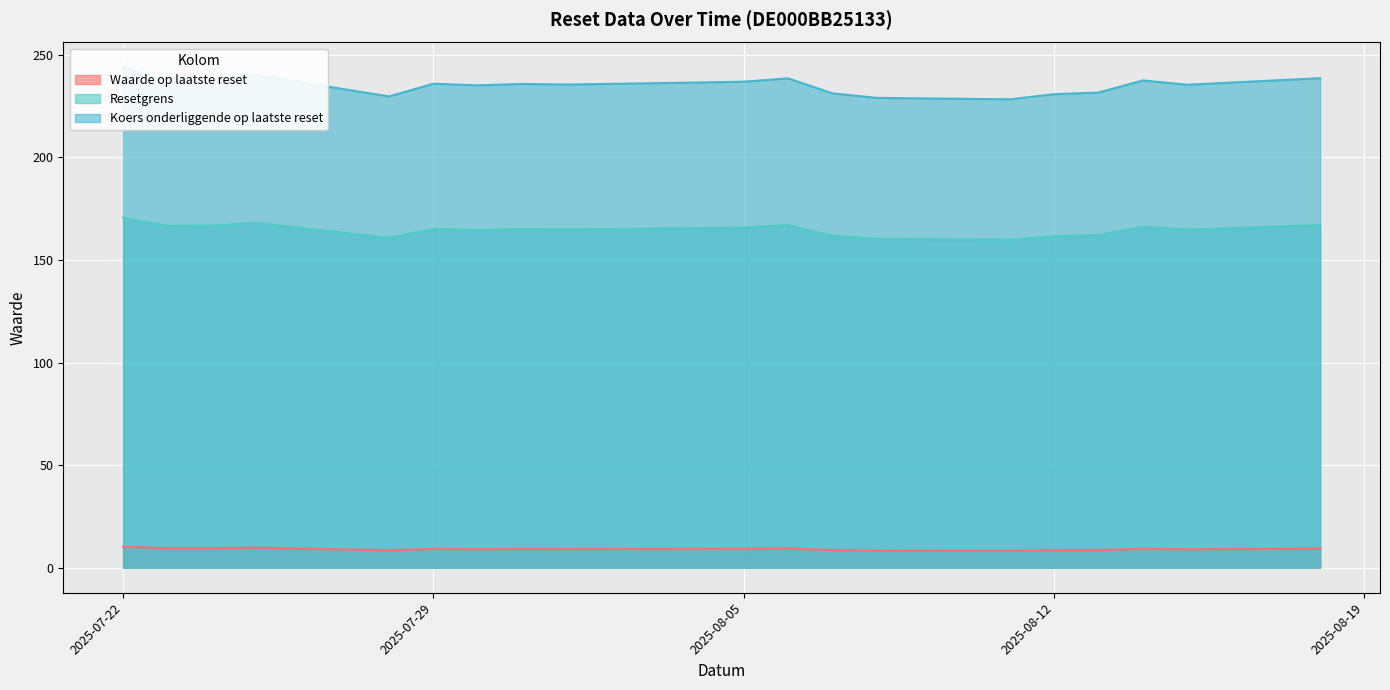

Reading right to left, extract all data points from this chart.

Waarde op laatste reset: 2025-07-22=10.3	2025-07-23=9.5	2025-07-24=9.6	2025-07-25=9.8	2025-07-28=8.5	2025-07-29=9.2	2025-07-30=9.1	2025-07-31=9.2	2025-08-01=9.1	2025-08-04=9.2	2025-08-05=9.3	2025-08-06=9.4	2025-08-07=8.6	2025-08-08=8.3	2025-08-11=8.2	2025-08-12=8.5	2025-08-13=8.6	2025-08-14=9.3	2025-08-15=9.0	2025-08-18=9.4
Resetgrens: 2025-07-22=170.7	2025-07-23=166.6	2025-07-24=166.7	2025-07-25=168.1	2025-07-28=160.8	2025-07-29=165.1	2025-07-30=164.6	2025-07-31=165.1	2025-08-01=164.8	2025-08-04=165.6	2025-08-05=165.8	2025-08-06=166.9	2025-08-07=161.8	2025-08-08=160.3	2025-08-11=159.8	2025-08-12=161.6	2025-08-13=162.1	2025-08-14=166.2	2025-08-15=164.8	2025-08-18=167.0
Koers onderliggende op laatste reset: 2025-07-22=243.8	2025-07-23=238.0	2025-07-24=238.2	2025-07-25=240.1	2025-07-28=229.7	2025-07-29=235.9	2025-07-30=235.1	2025-07-31=235.8	2025-08-01=235.5	2025-08-04=236.5	2025-08-05=236.9	2025-08-06=238.5	2025-08-07=231.2	2025-08-08=229.0	2025-08-11=228.3	2025-08-12=230.8	2025-08-13=231.6	2025-08-14=237.5	2025-08-15=235.4	2025-08-18=238.6